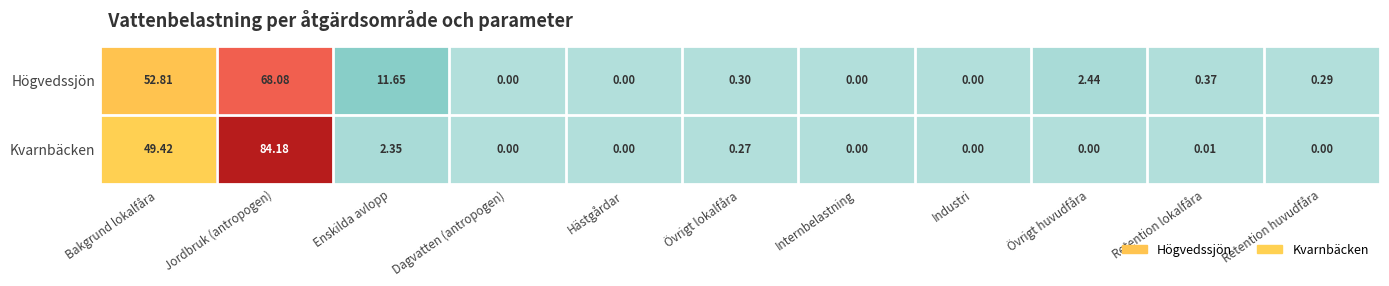

Which series has the largest range (max minus min)?

Kvarnbäcken